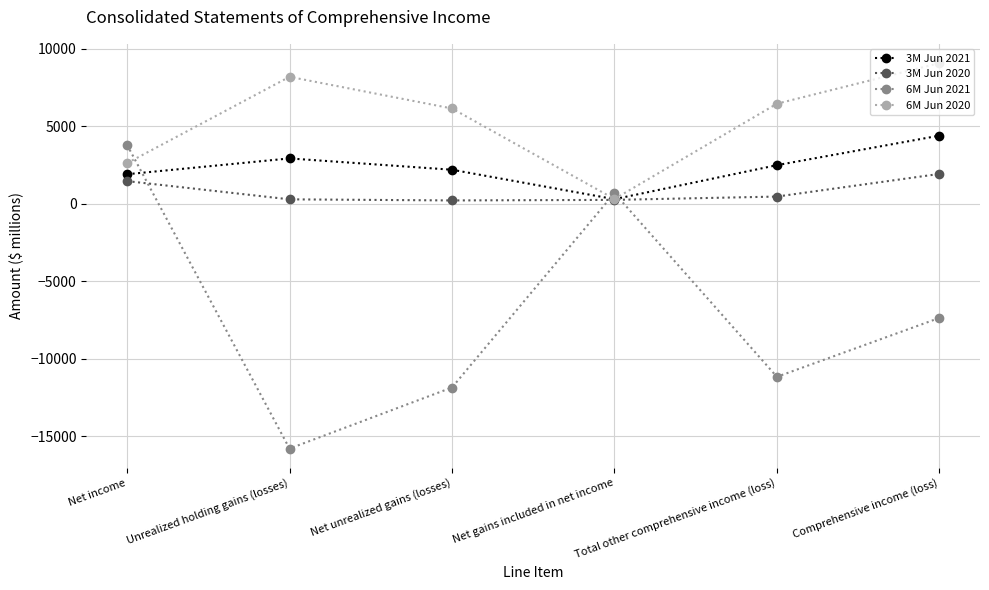

What is the total value across all series at Total other comprehensive income (loss)?

-1760